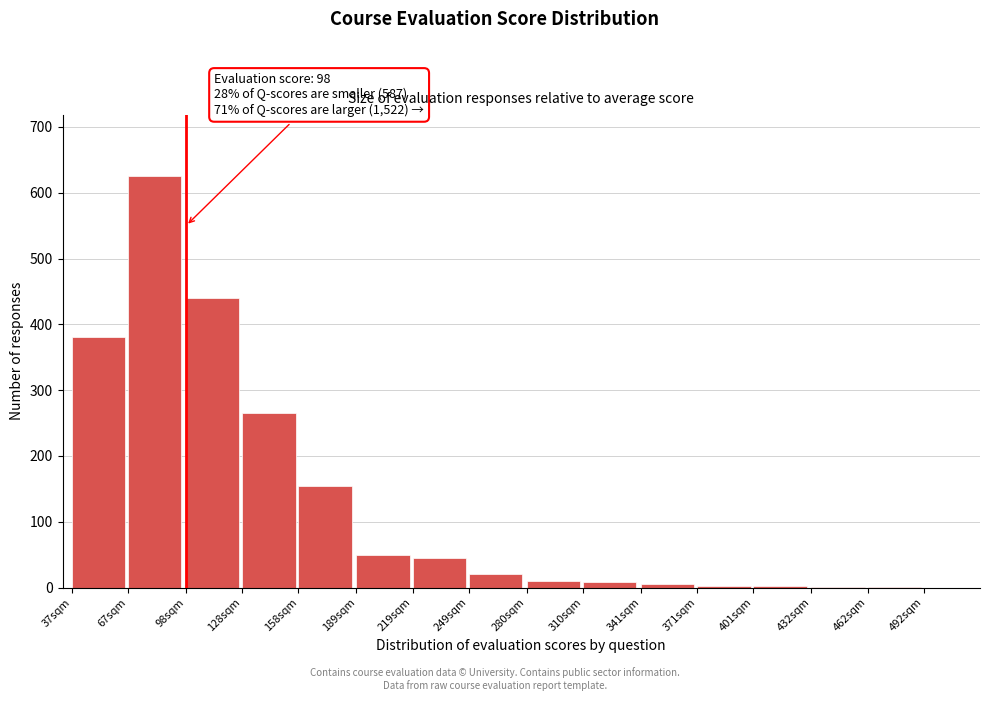

Which has a higher value, 219sqm or 158sqm?

158sqm